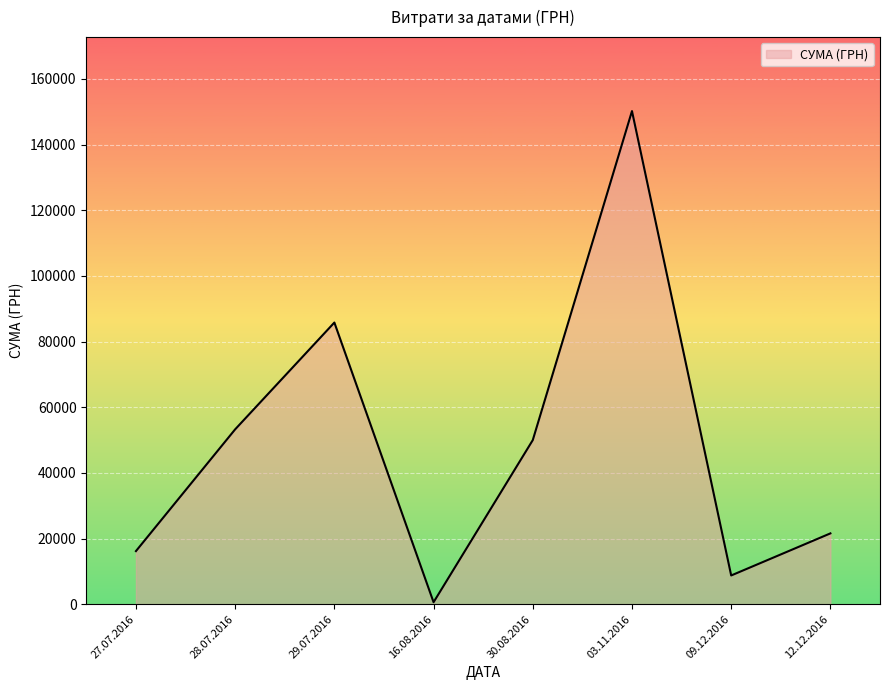

How many interior local peaks (higher than both neighbors) does the data have?

2